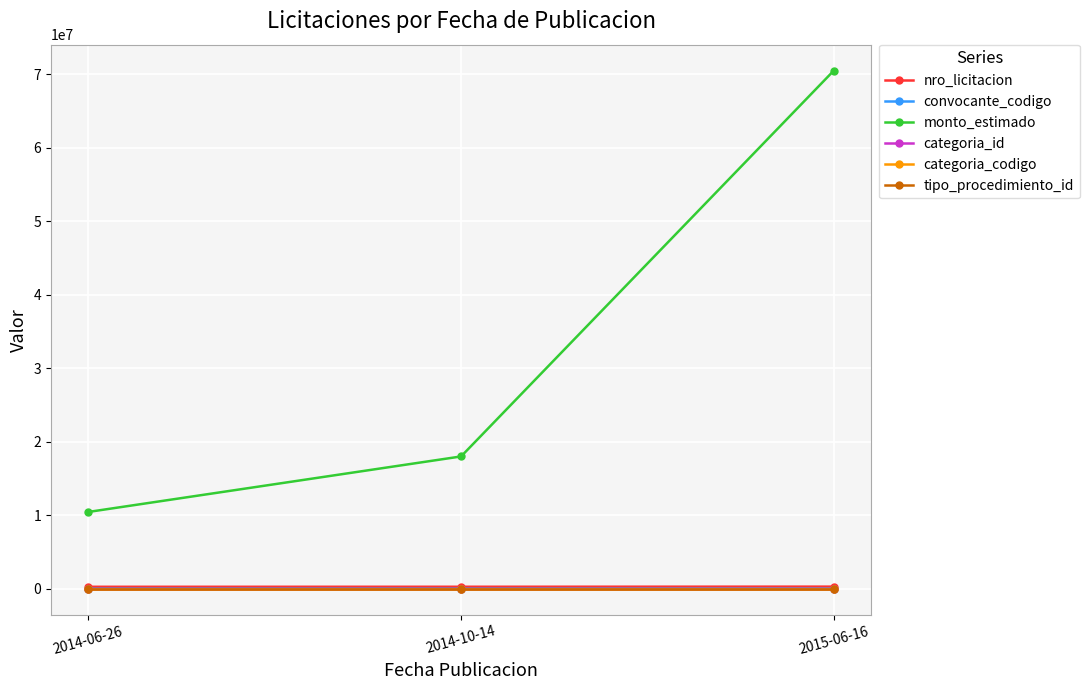

What is the greatest value displayed?

70483956